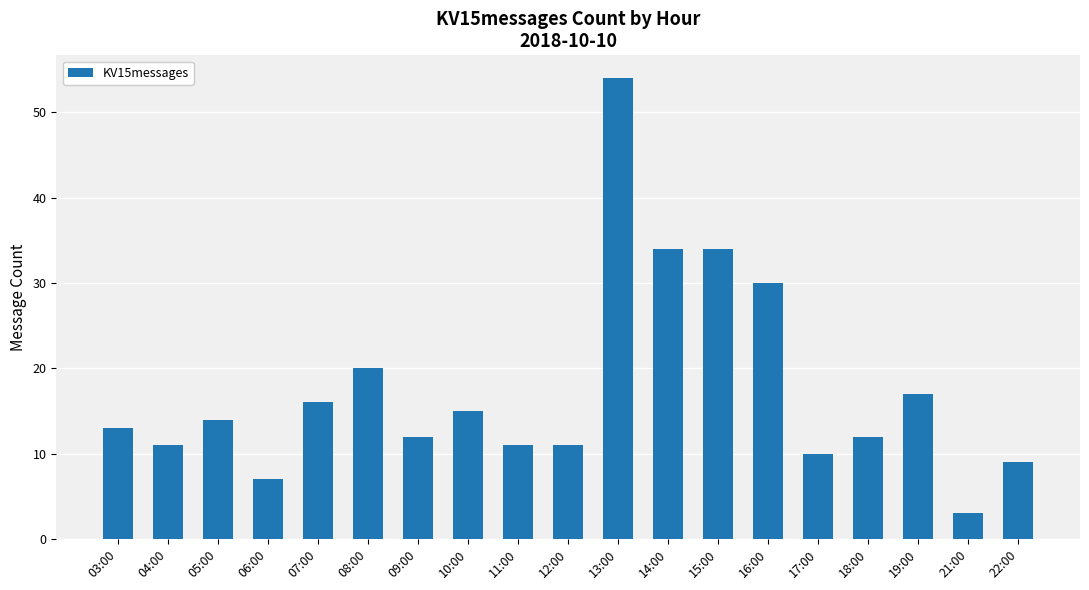

Is it true that the value at 09:00 is 18?

False